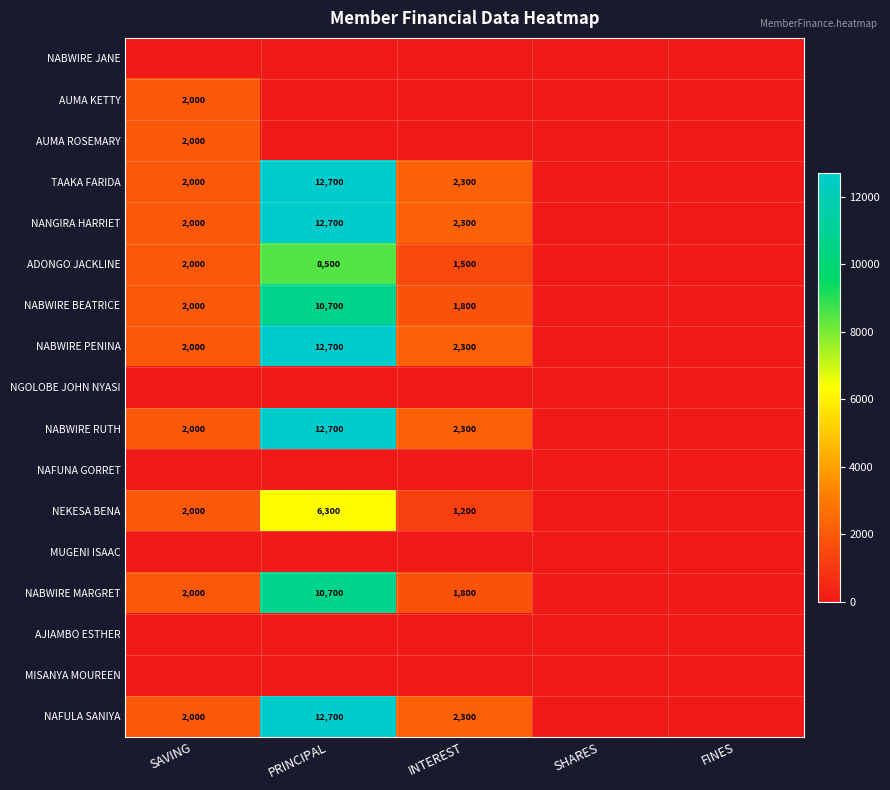

Is it true that NABWIRE MARGRET equals 3434 at SAVING?

False